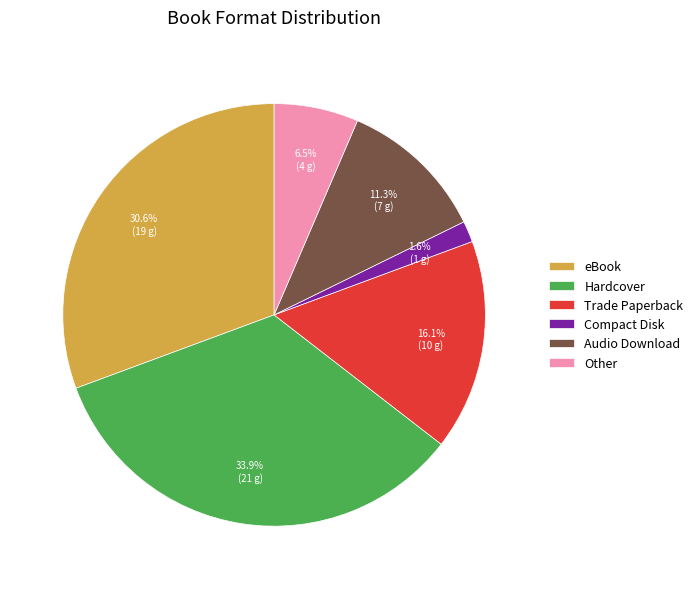

Which category has the biggest portion of the pie?

Hardcover